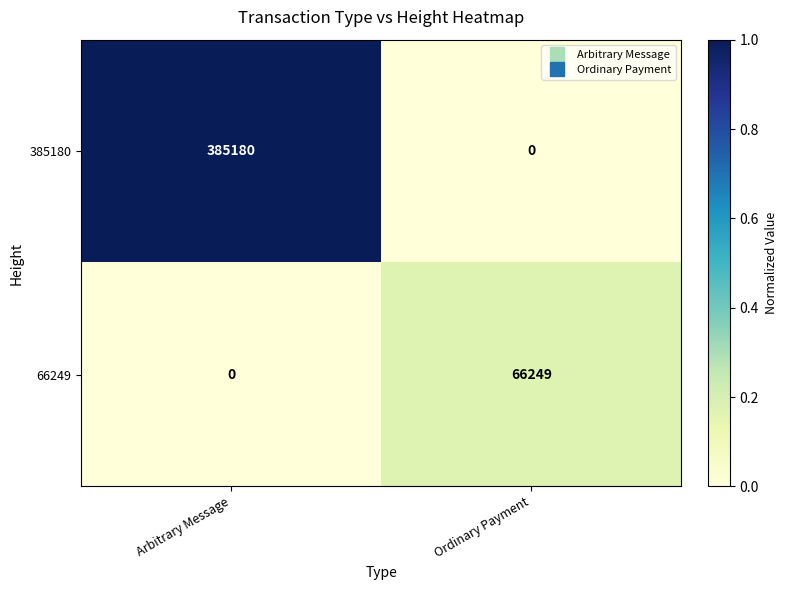

What is the total value across all series at Arbitrary Message?

385180